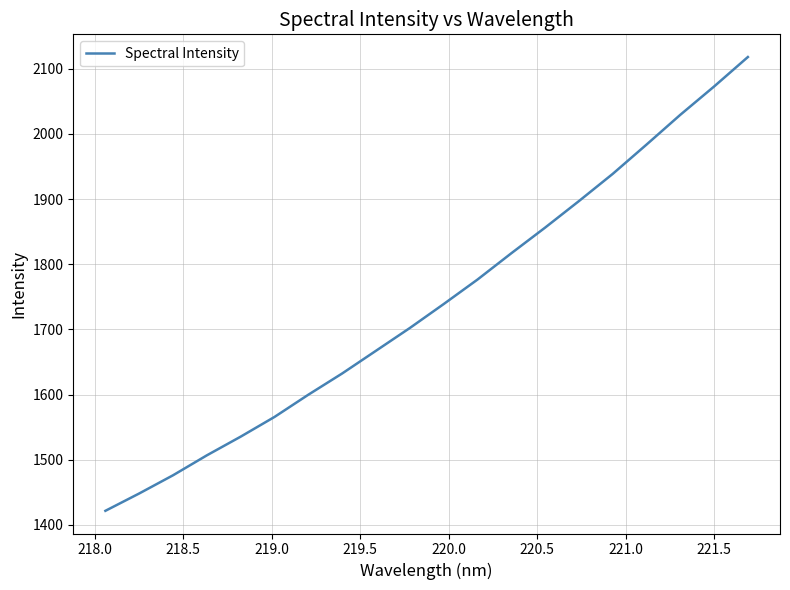

What is the minimum value shown in the chart?

1421.6